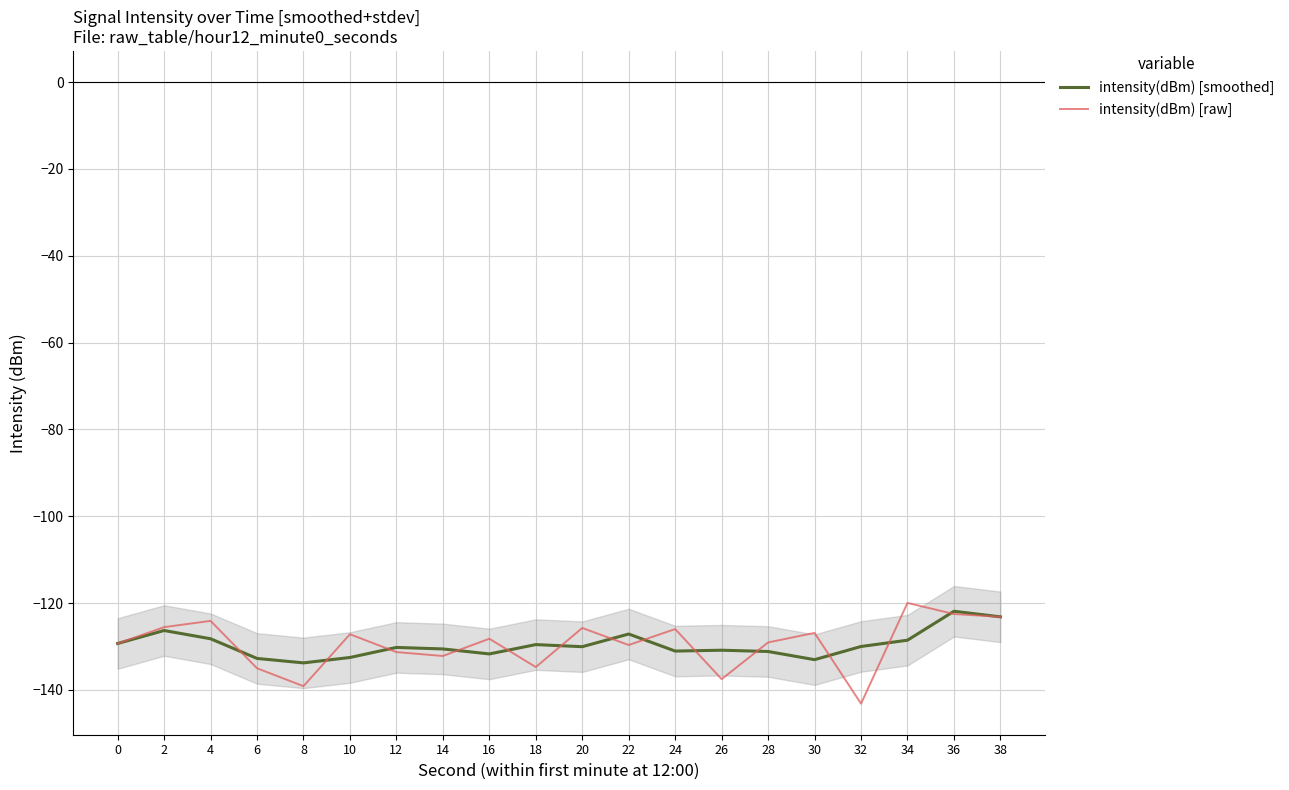

The value of intensity(dBm) [raw] at 32 is -86.6. True or false?

False